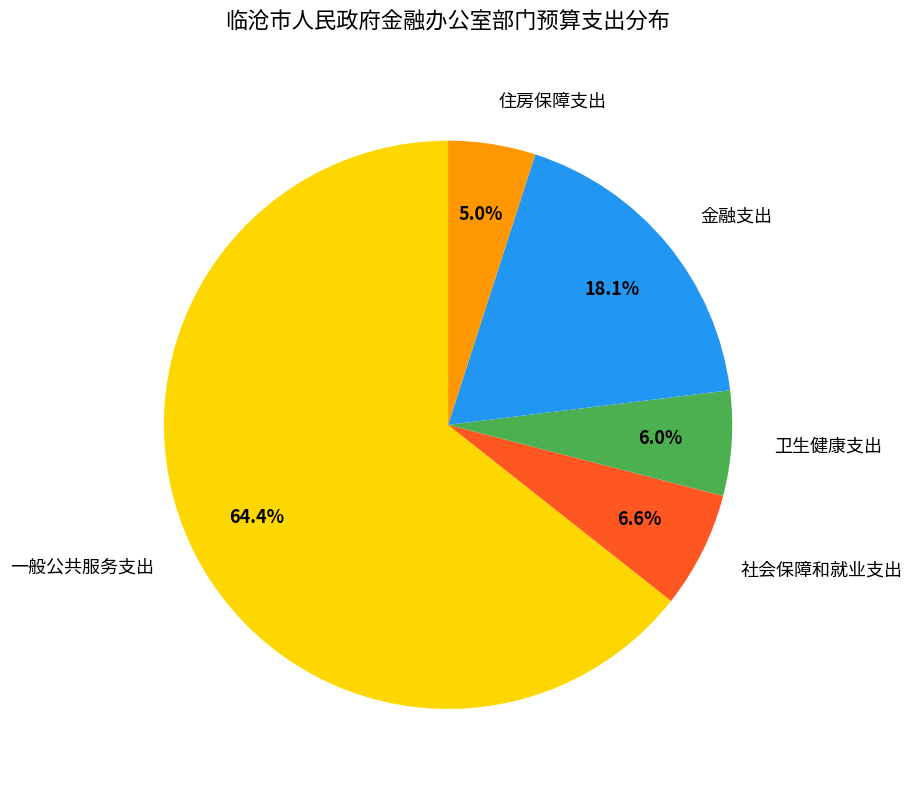

How many segments does this pie chart have?

5